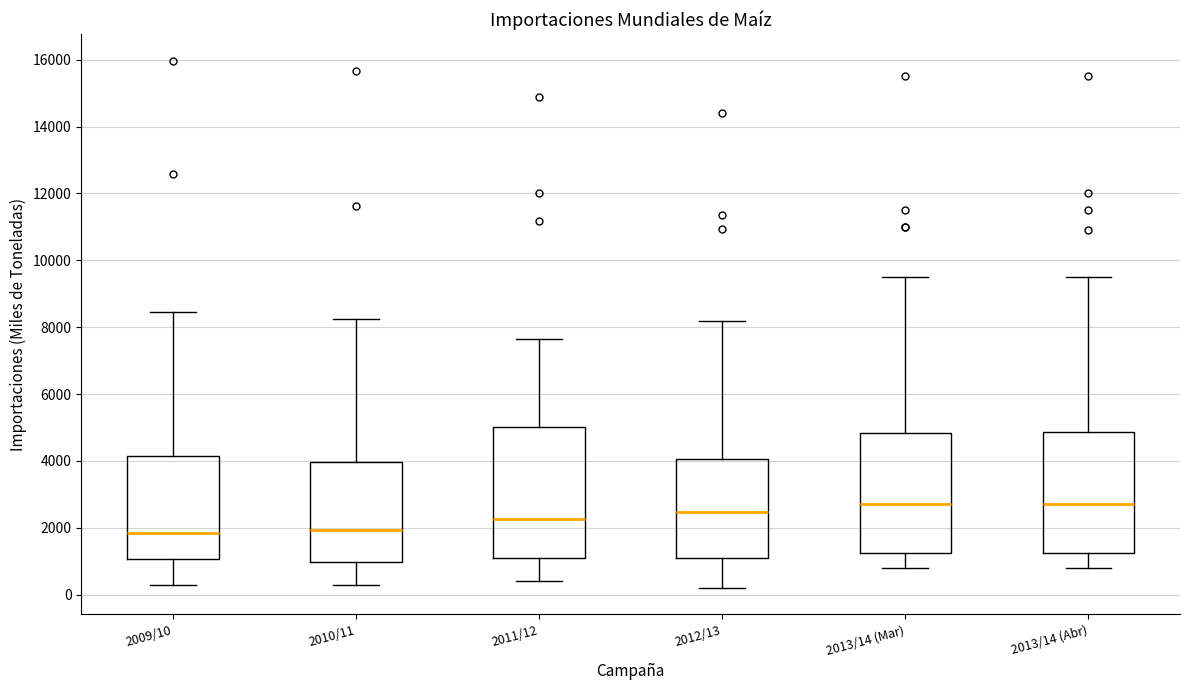

Reading left to right, transcribe this box plot: for each box, give where its median line is, the range the box spans, and where its two whiskers end, as read against the y-axis. The values are not printed on the chart, so give them approximately, as read against the axis.

2009/10: median 1800, box 1000 to 4200, whiskers 400 to 8400
2010/11: median 2000, box 1000 to 4000, whiskers 200 to 8200
2011/12: median 2200, box 1000 to 5000, whiskers 400 to 7600
2012/13: median 2400, box 1000 to 4000, whiskers 200 to 8200
2013/14 (Mar): median 2800, box 1200 to 4800, whiskers 800 to 9600
2013/14 (Abr): median 2800, box 1200 to 4800, whiskers 800 to 9600